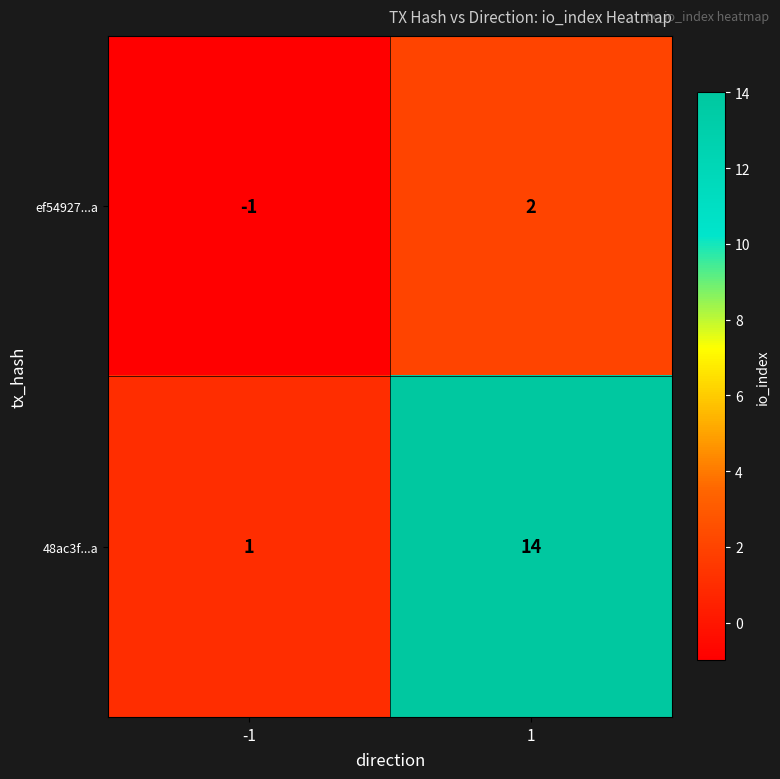

What is the greatest value displayed?

14